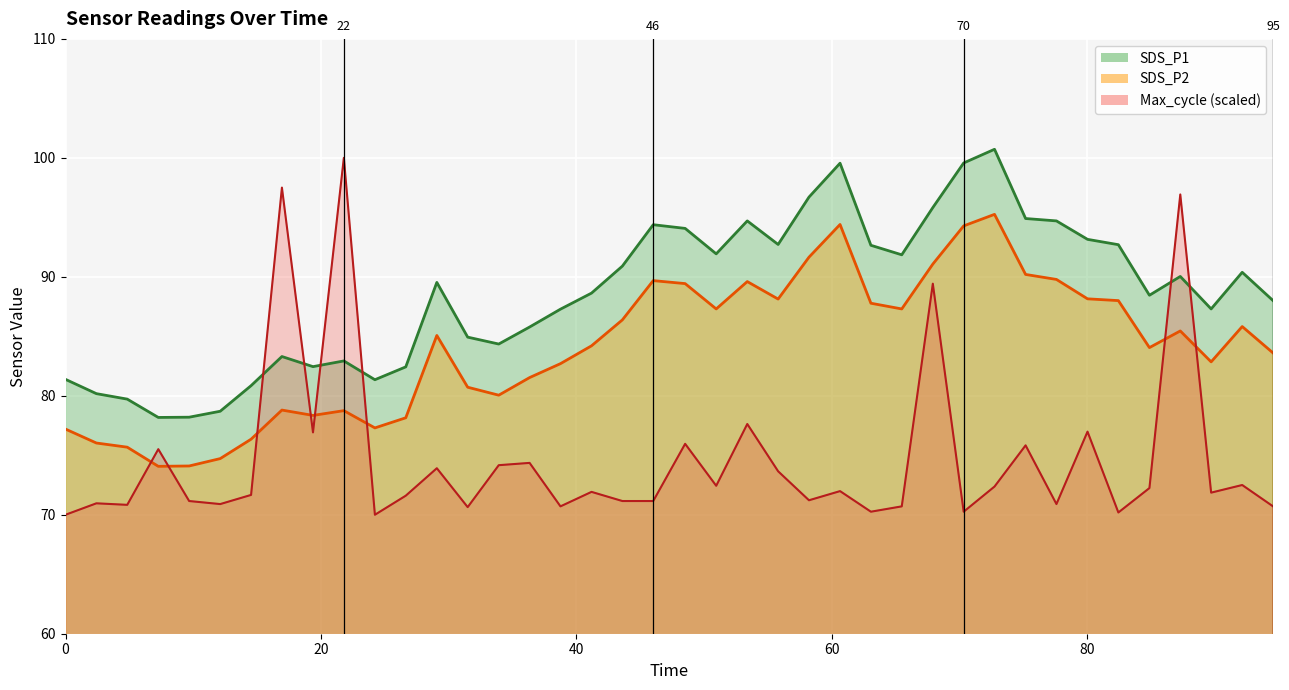

True or false: SDS_P1 and SDS_P2 cross at least once.

False